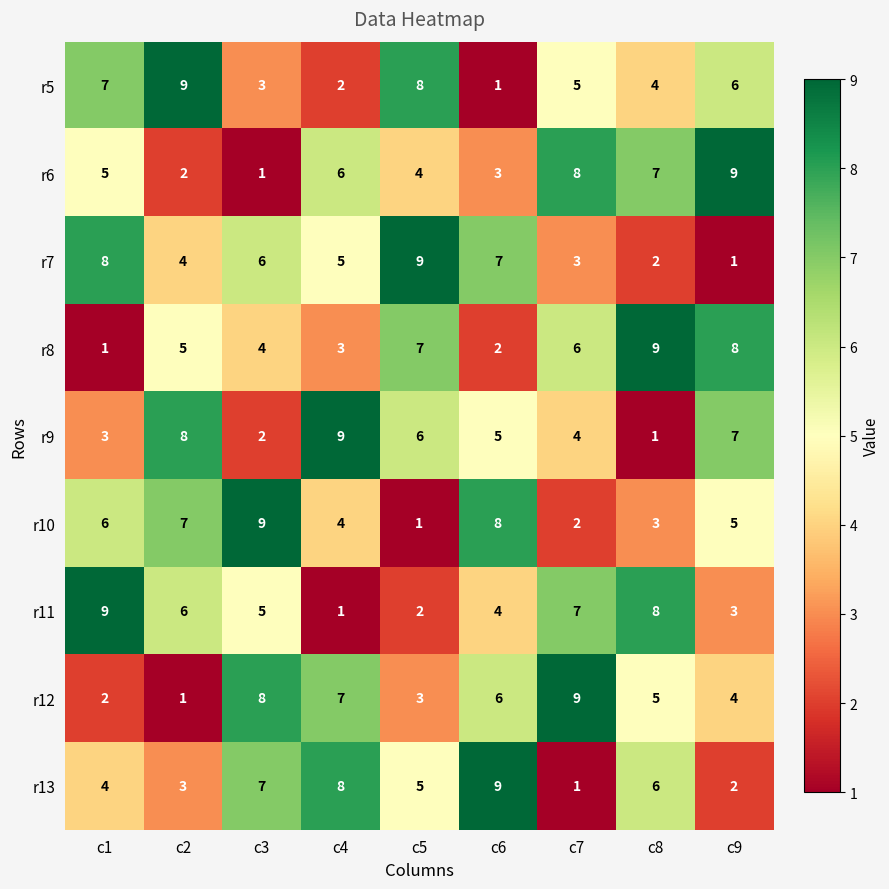

What is the sum of all r6 values?

45